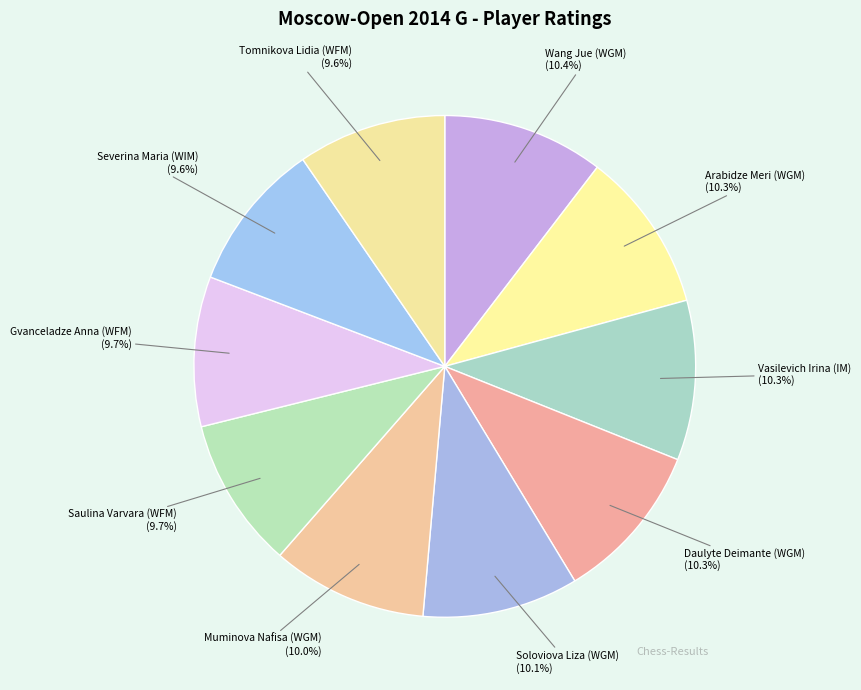

To the nearest percent, what is the combined percentage of Gvanceladze Anna (WFM) and Severina Maria (WIM)?

19%